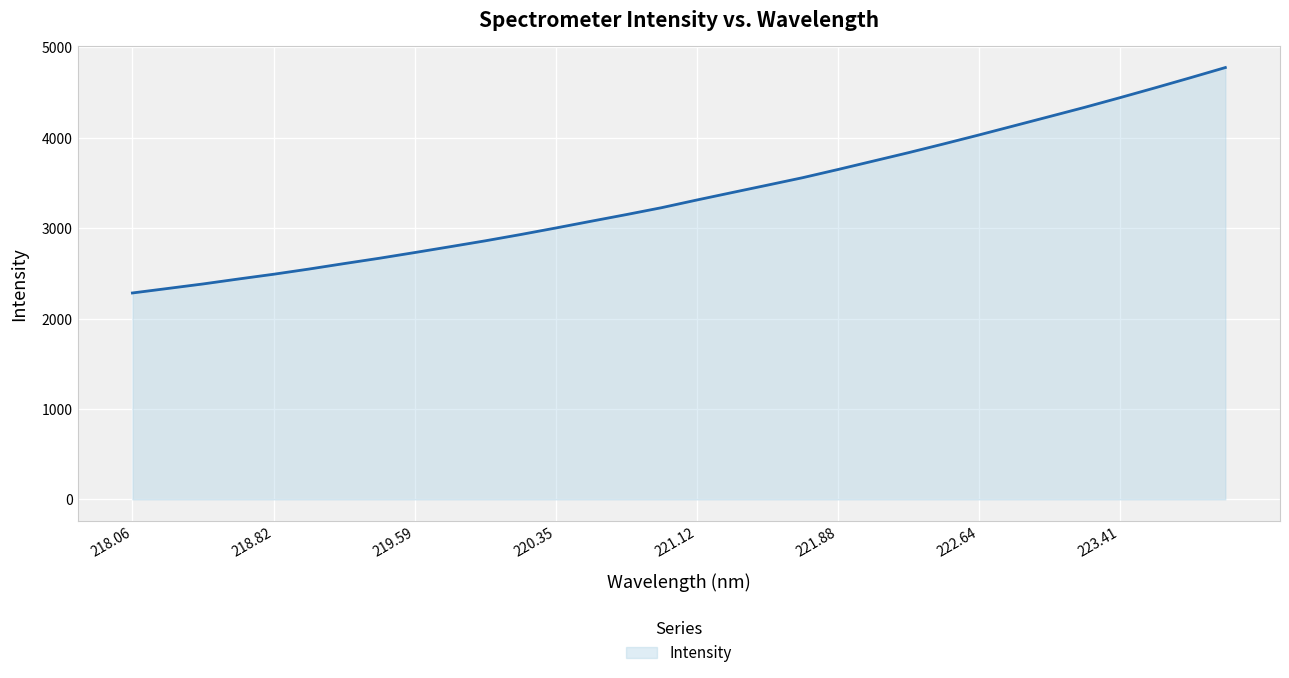

What is the minimum value shown in the chart?

2282.8